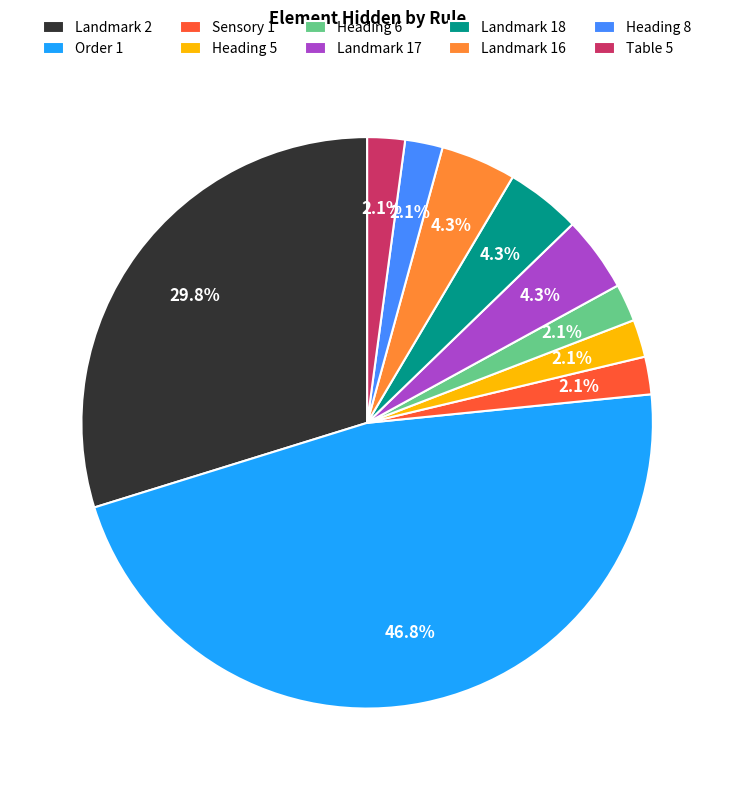

Combined, what portion of the pie is Order 1 and Landmark 18?

51.1%